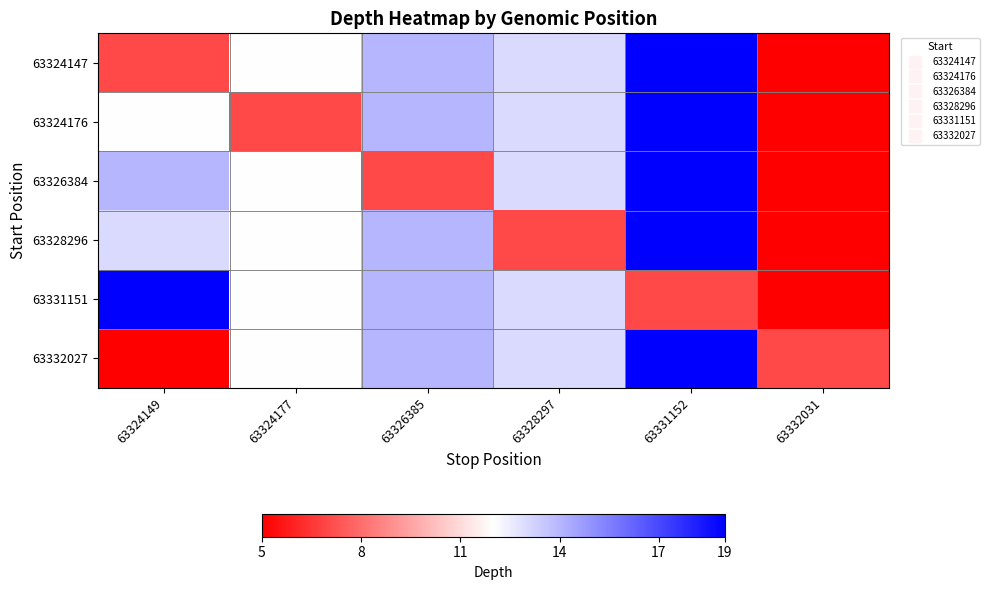

Which category has the highest value across all series?

63331152